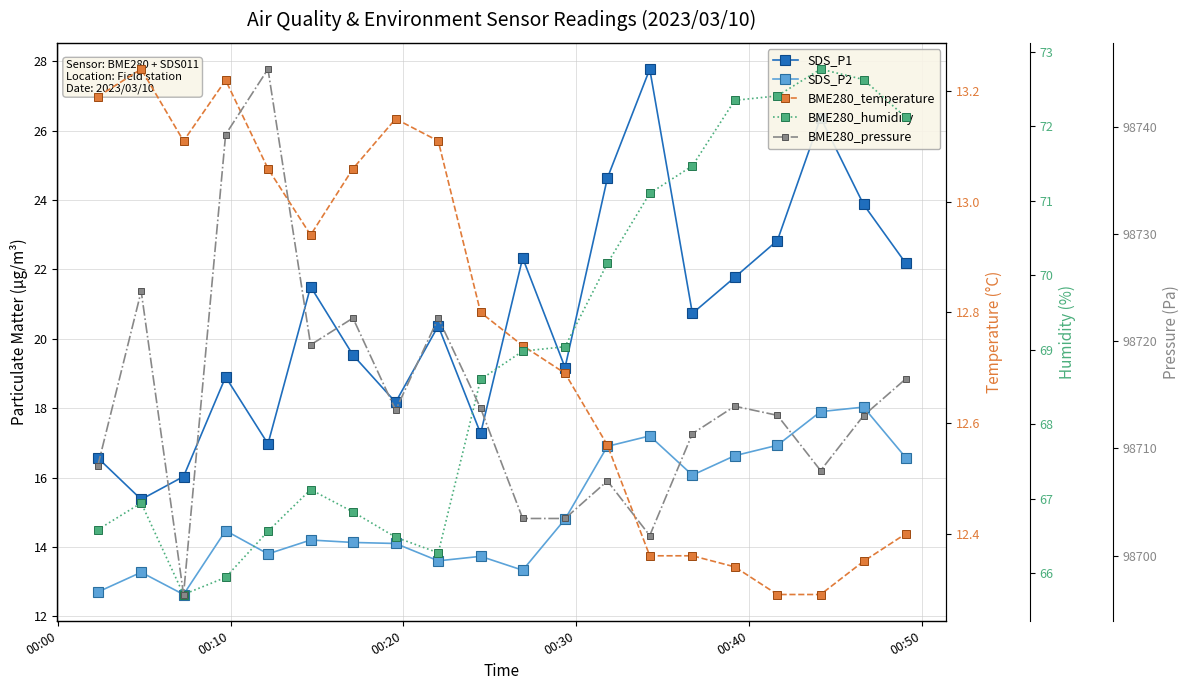

At how many categories does at least one series exceed 59425?

20